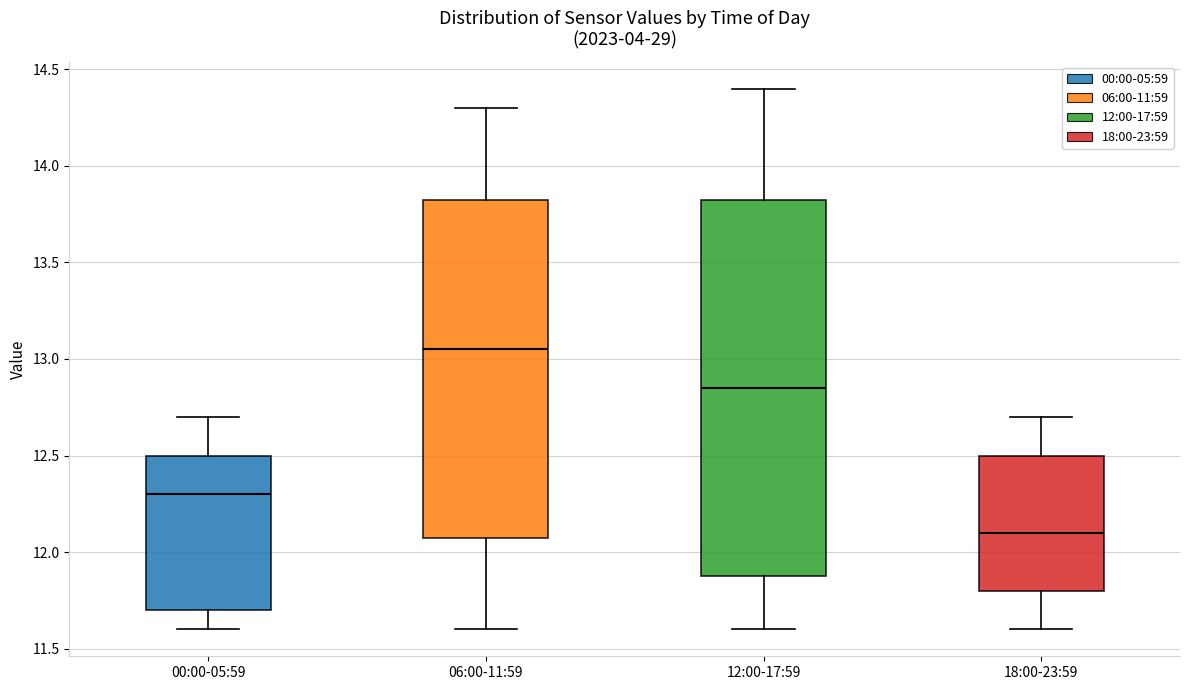

Comparing the boxes themselves (not the whiskers), which one is the tallest?

12:00-17:59